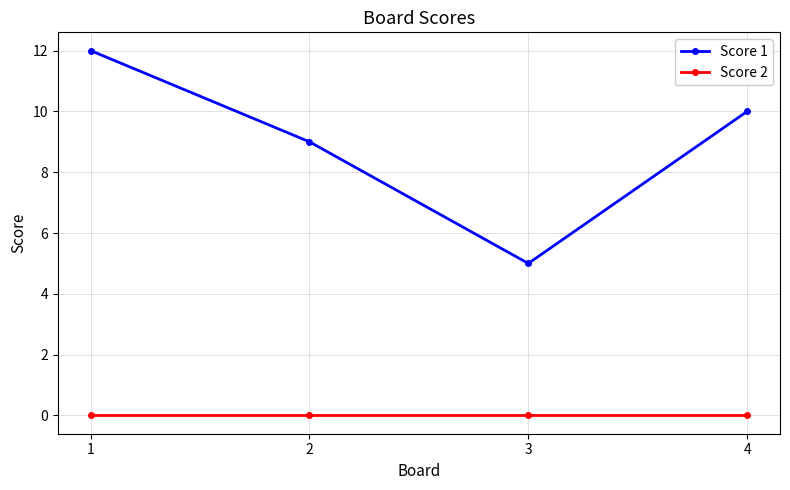

The Score 1 series shows 4 at 4. True or false?

False